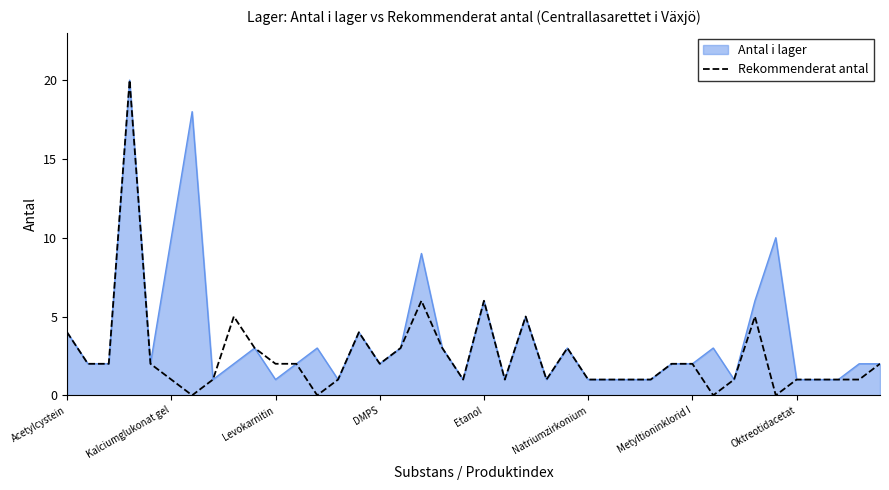

Which series has the widest spread of values?

Rekommenderat antal